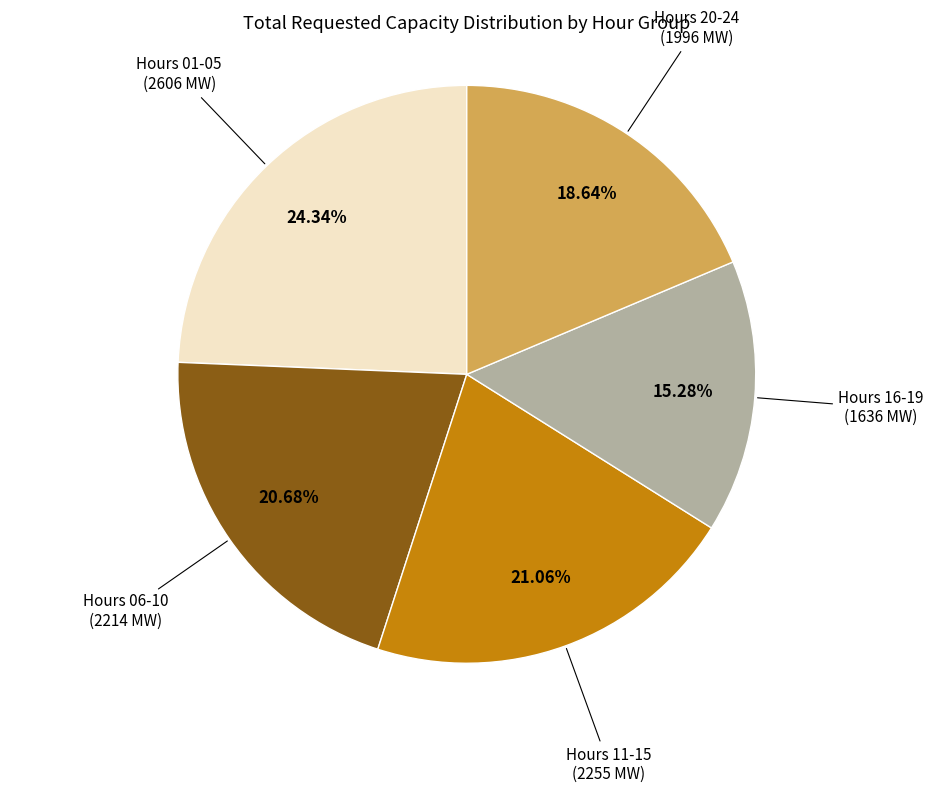

Is there any slice that represents more than half of the pie?

No